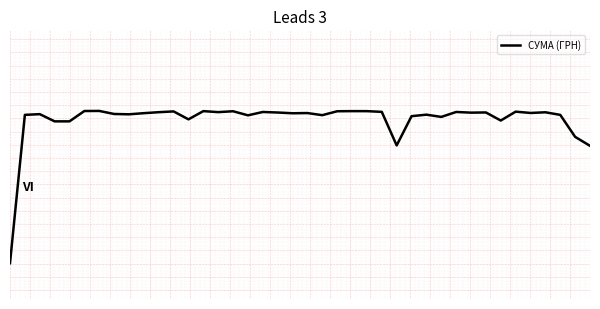

Reading right to left, extract all data points from this chart.

39=0.3	38=0.4	37=0.5	36=0.5	35=0.5	34=0.5	33=0.4	32=0.5	31=0.5	30=0.5	29=0.5	28=0.5	27=0.5	26=0.3	25=0.5	24=0.5	23=0.5	22=0.5	21=0.5	20=0.5	19=0.5	18=0.5	17=0.5	16=0.5	15=0.5	14=0.5	13=0.5	12=0.5	11=0.5	10=0.5	9=0.5	8=0.5	7=0.5	6=0.5	5=0.5	4=0.4	3=0.4	2=0.5	1=0.5	0=-0.3